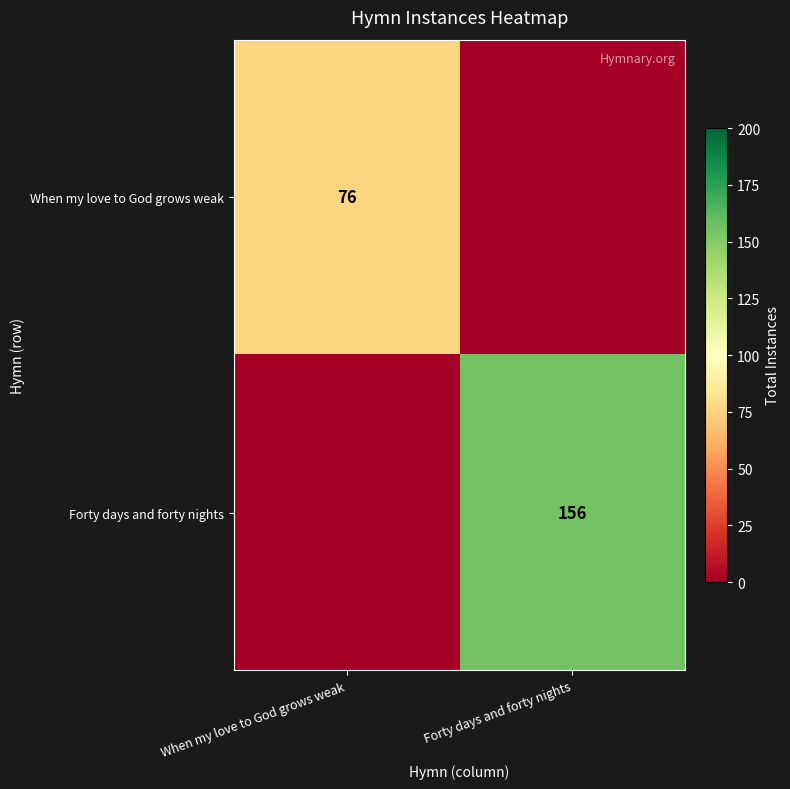

Is it true that When my love to God grows weak equals 43 at When my love to God grows weak?

False